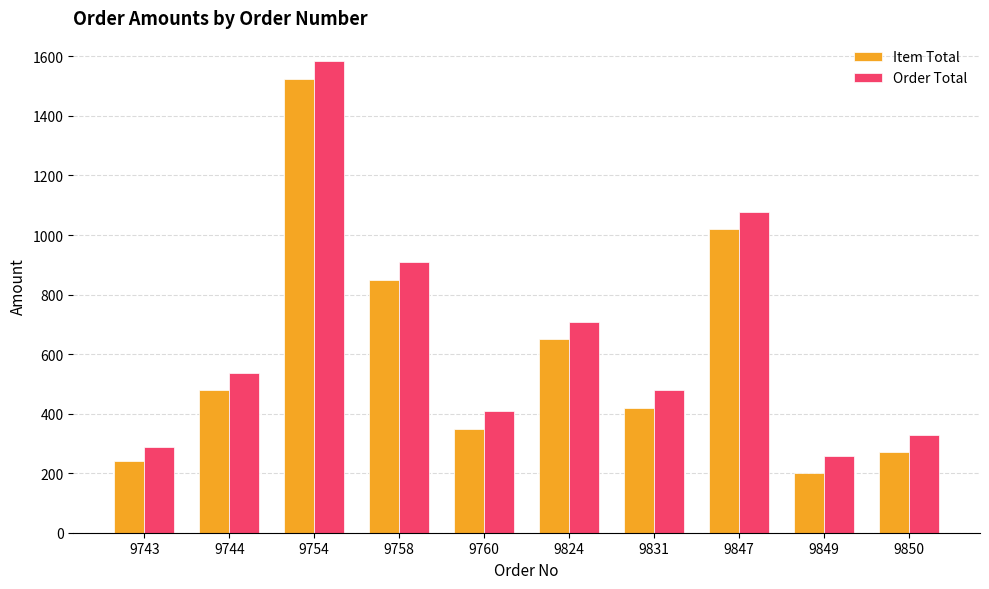

Read the Order Total value at 9831, to the nearest 100.

500